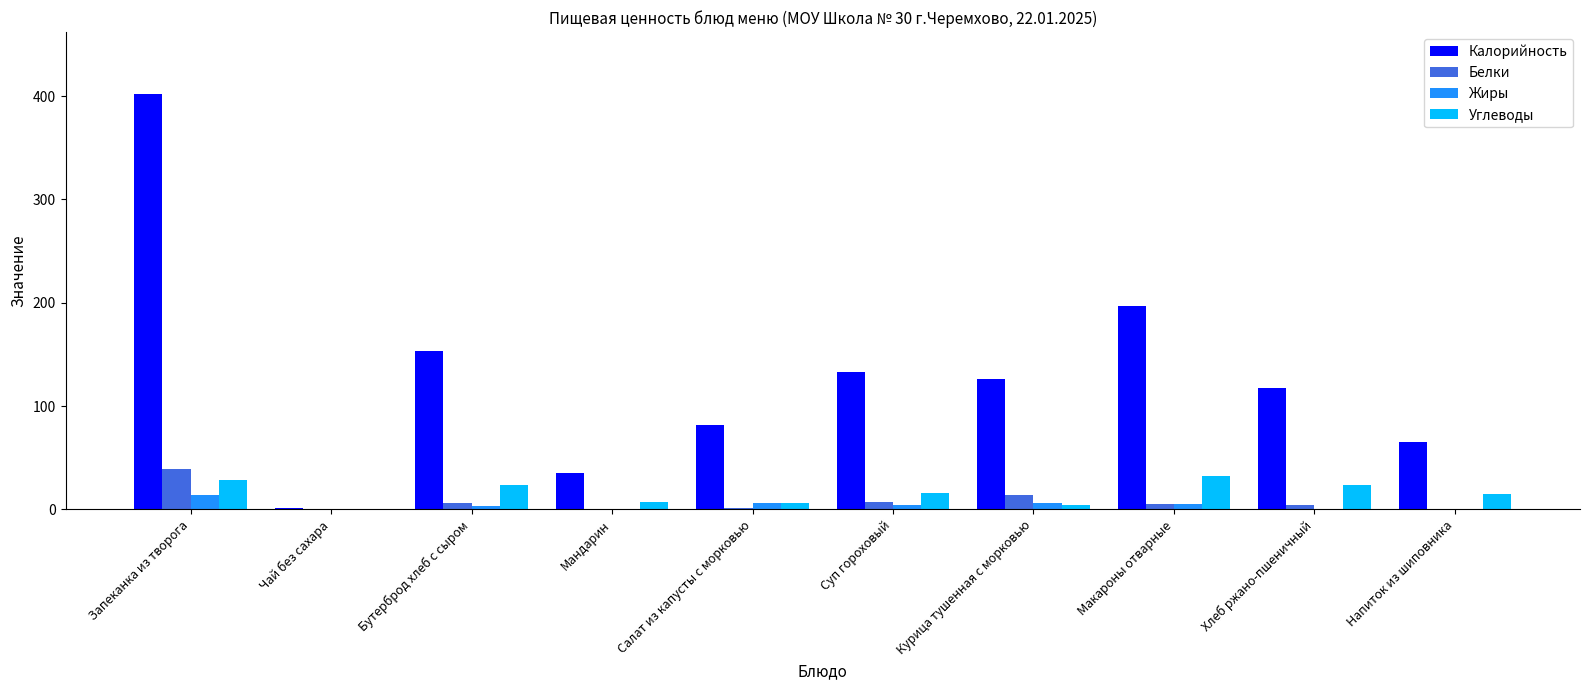

How many groups of bars are there?

10